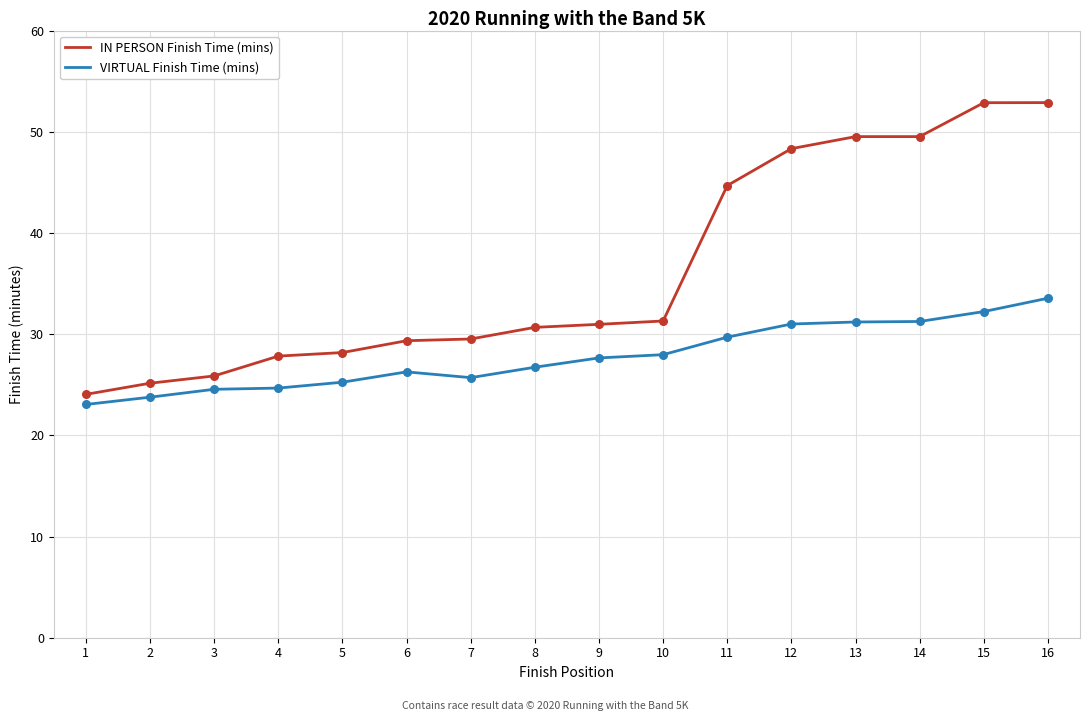

At which category is the sum across all series the highest?

16